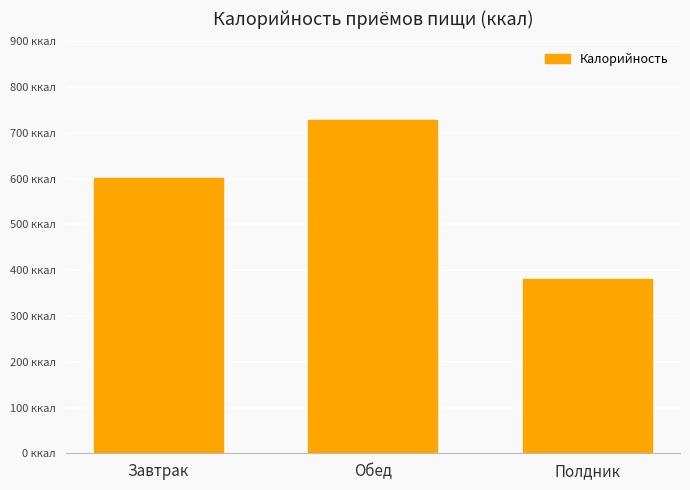

How many data points are less than 600?

1